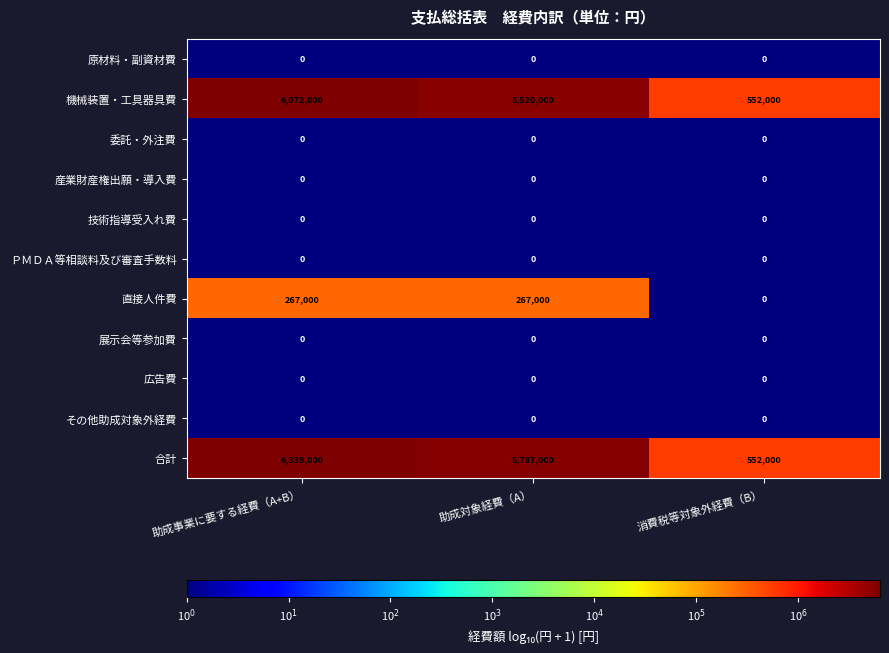

True or false: 機械装置・工具器具費 has a value of 5520000 at 助成対象経費（A）.

True